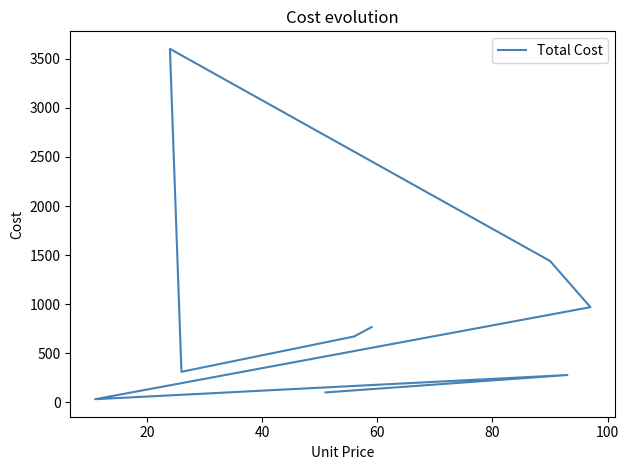

Reading left to right, transcribe all the data shown in this chart.

102	279	33	970	1440	3600	312	672	767